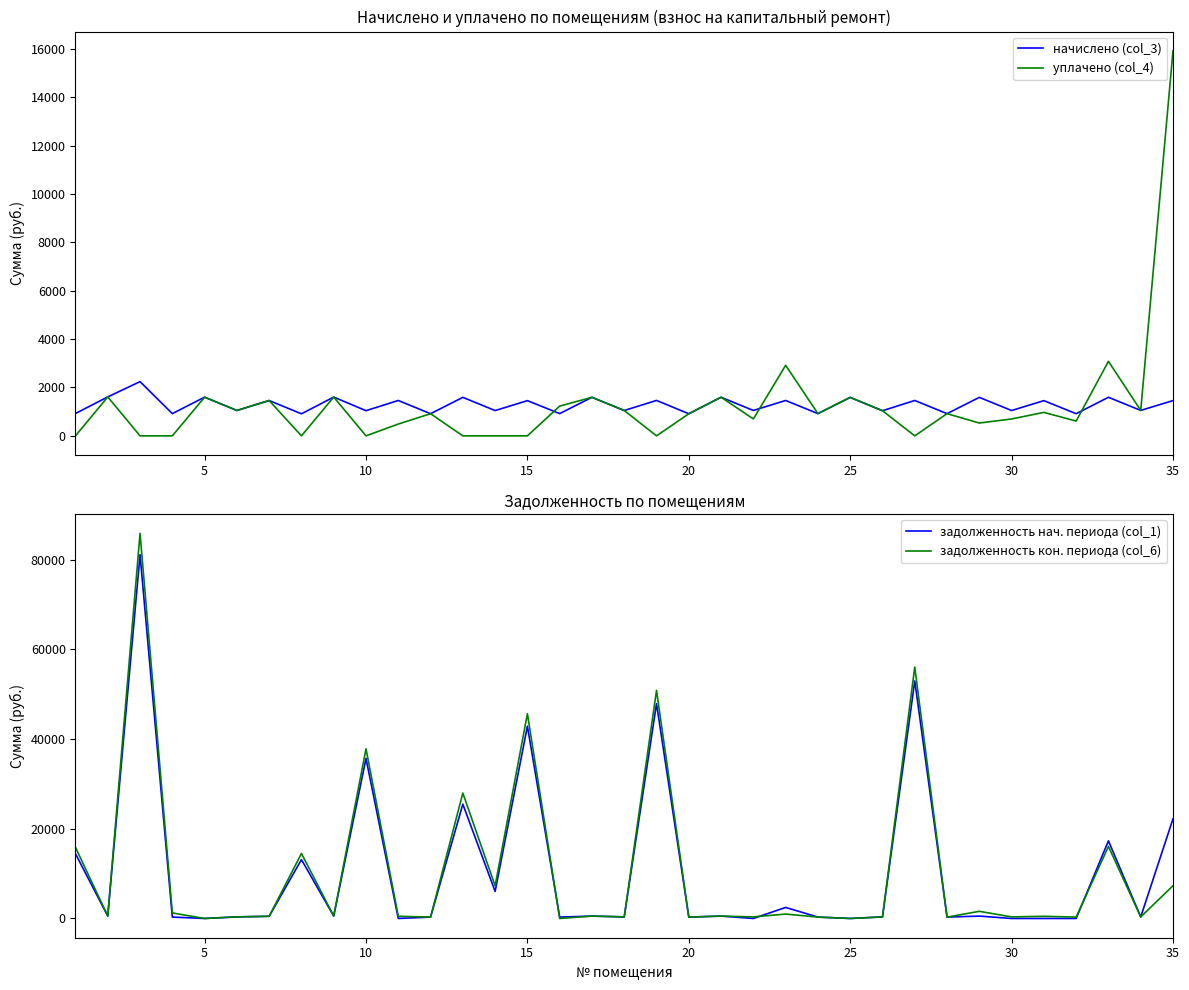

What is the difference between the maximum and second lowest values in the задолженность кон. периода (col_6) series?

85855.3